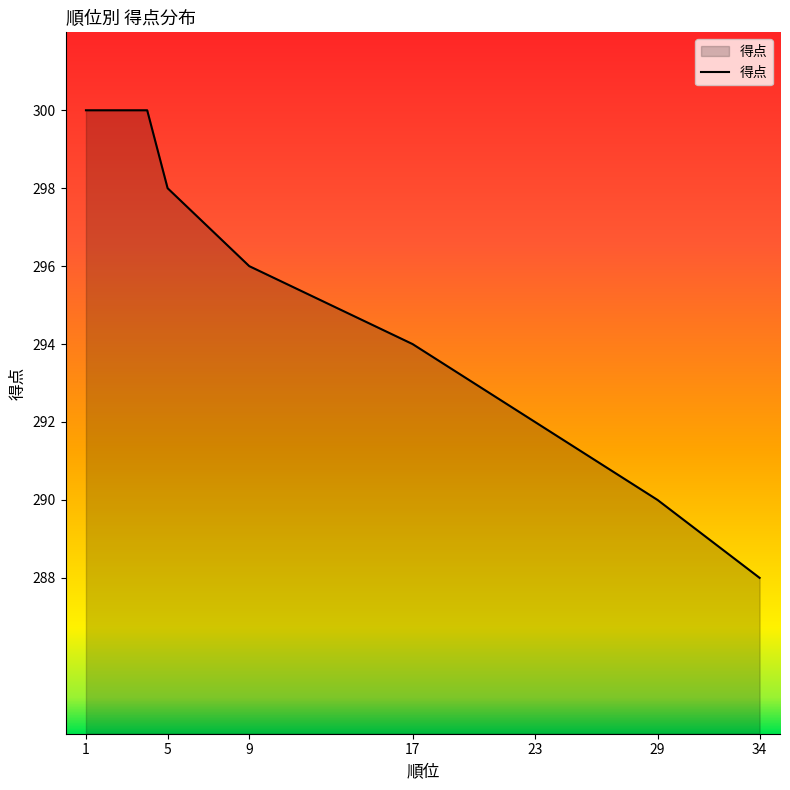

Where does the data first go above 294?

1